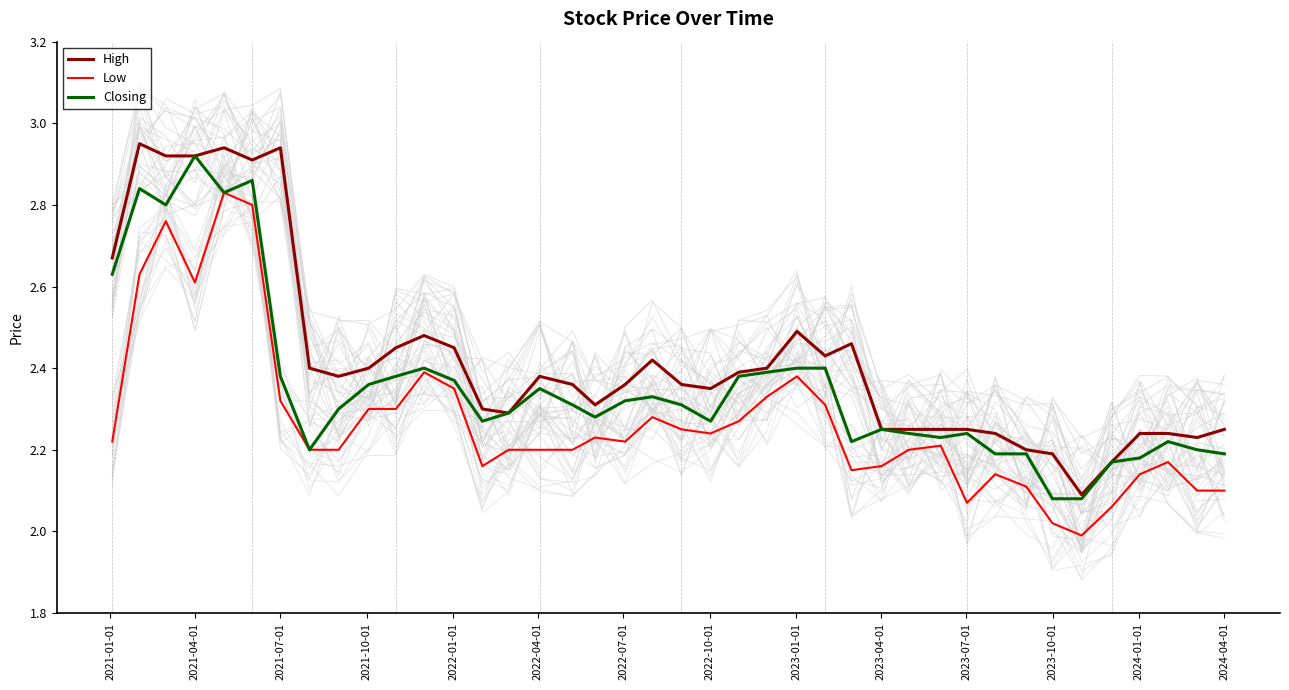

True or false: High and Low cross at least once.

False